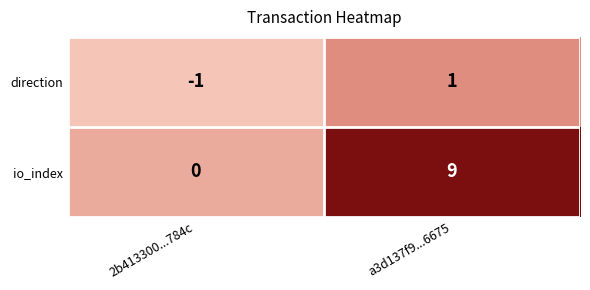

What is the difference between the io_index values at 2b413300...784c and a3d137f9...6675?

9